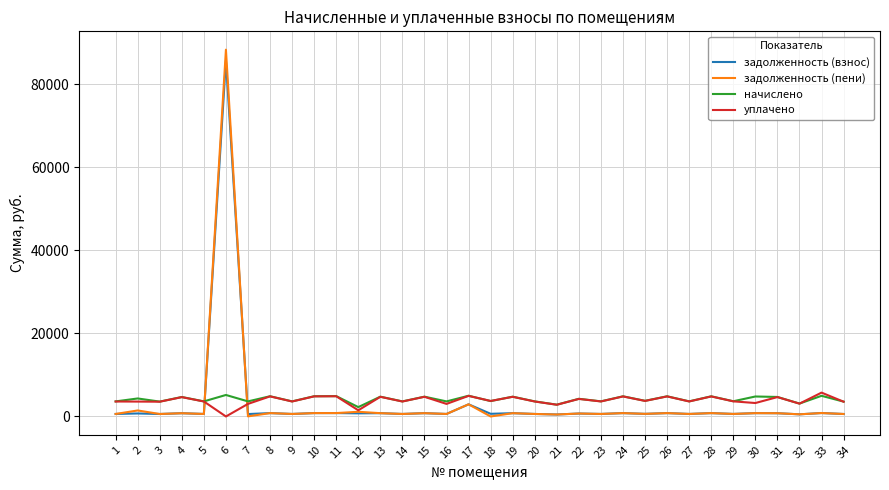

Which series has the widest spread of values?

задолженность (пени)